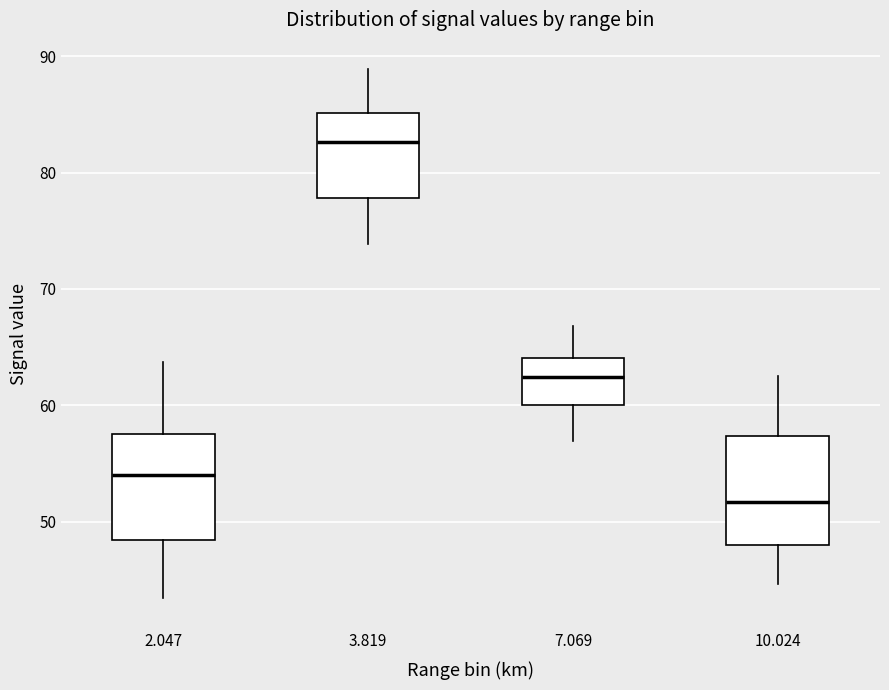

Reading left to right, read every box against the y-axis: the position of its median line, the range the box covers, and the ends of its whiskers. The values are not printed on the chart, so give them approximately, as read against the axis.

2.047: median 54, box 48 to 58, whiskers 43 to 64
3.819: median 83, box 78 to 85, whiskers 74 to 89
7.069: median 62, box 60 to 64, whiskers 57 to 67
10.024: median 52, box 48 to 57, whiskers 45 to 63